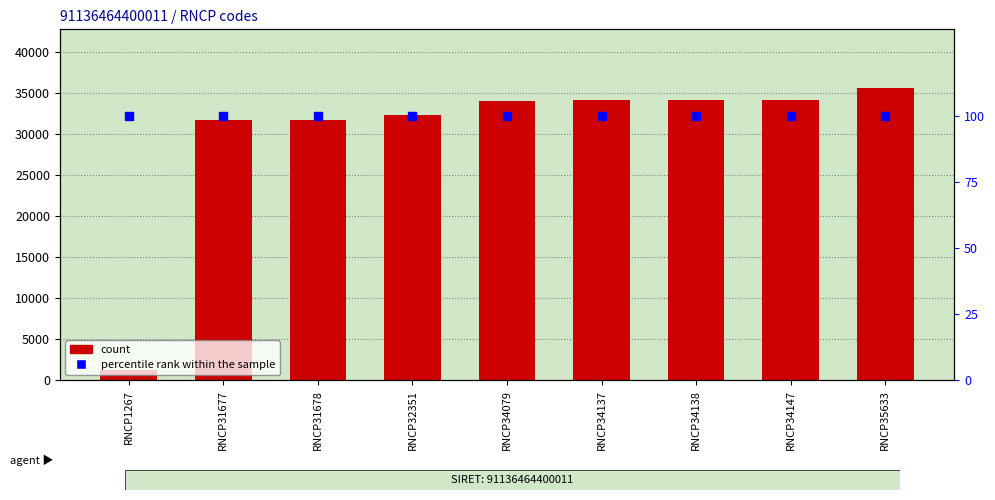

Which series has the largest range (max minus min)?

count